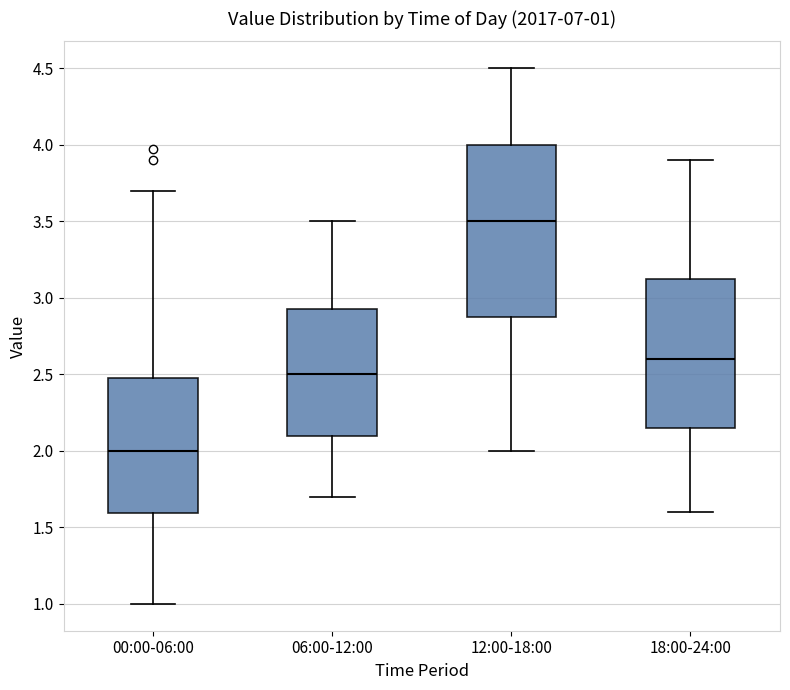

Which box has the highest median line?

12:00-18:00